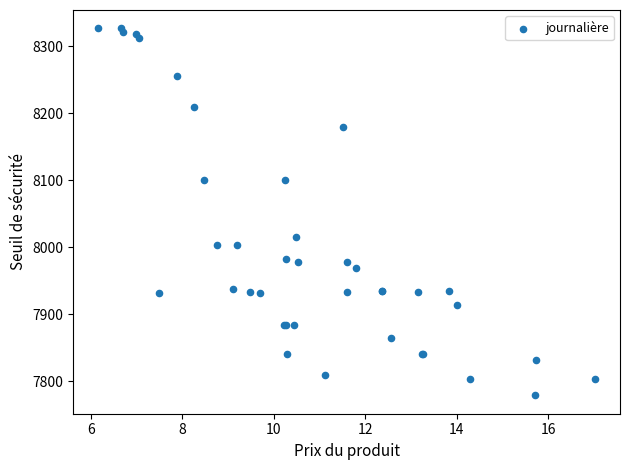

What Y value in the scatter plot is closest to 8052?

8015.2